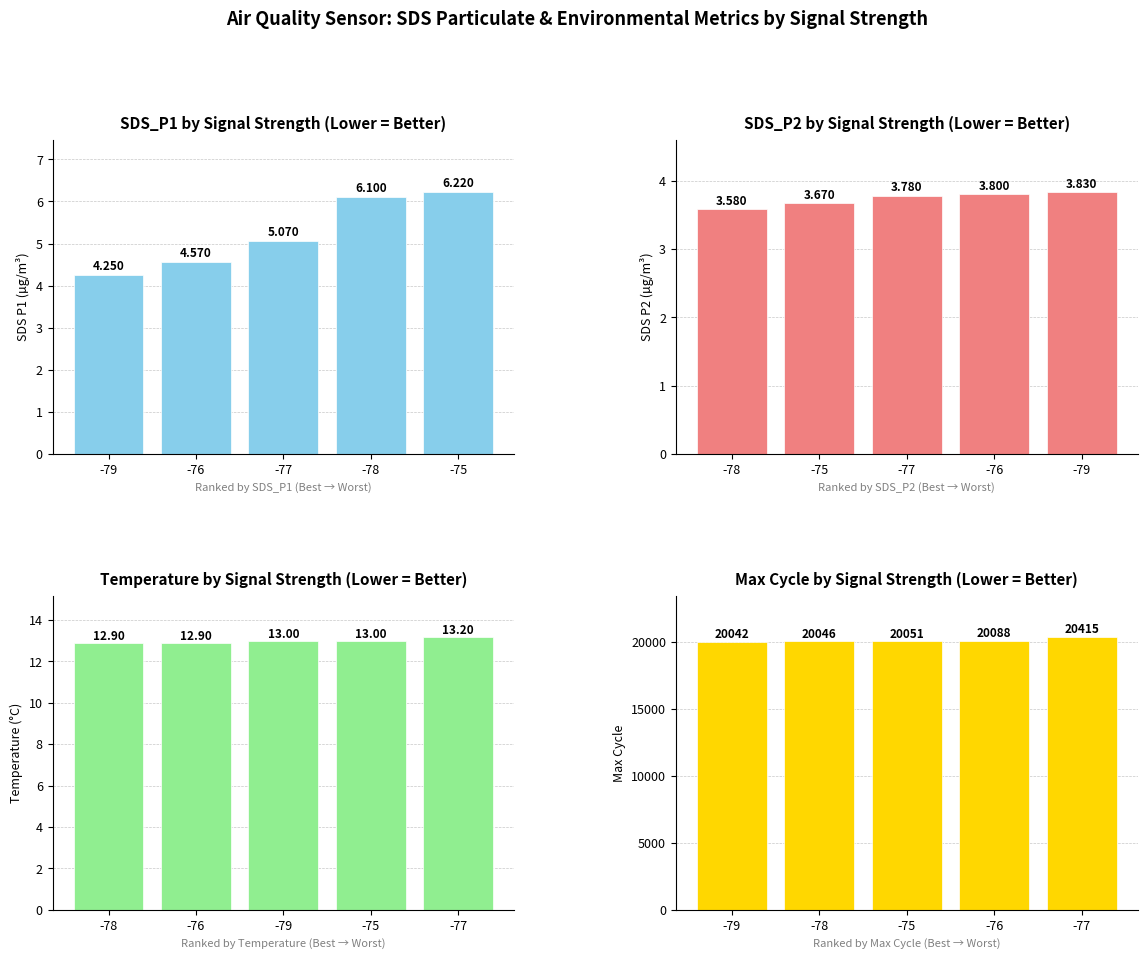

Rank the series at -79 from highest to lowest value.

Max_cycle, Temp, SDS_P1, SDS_P2